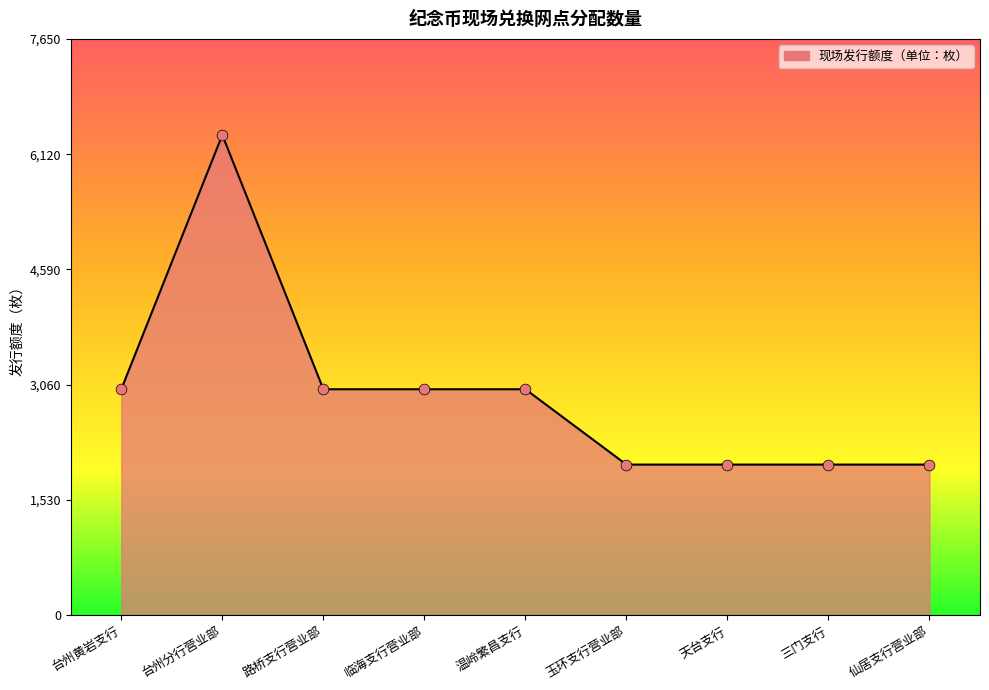

Between 路桥支行营业部 and 天台支行, which is larger?

路桥支行营业部